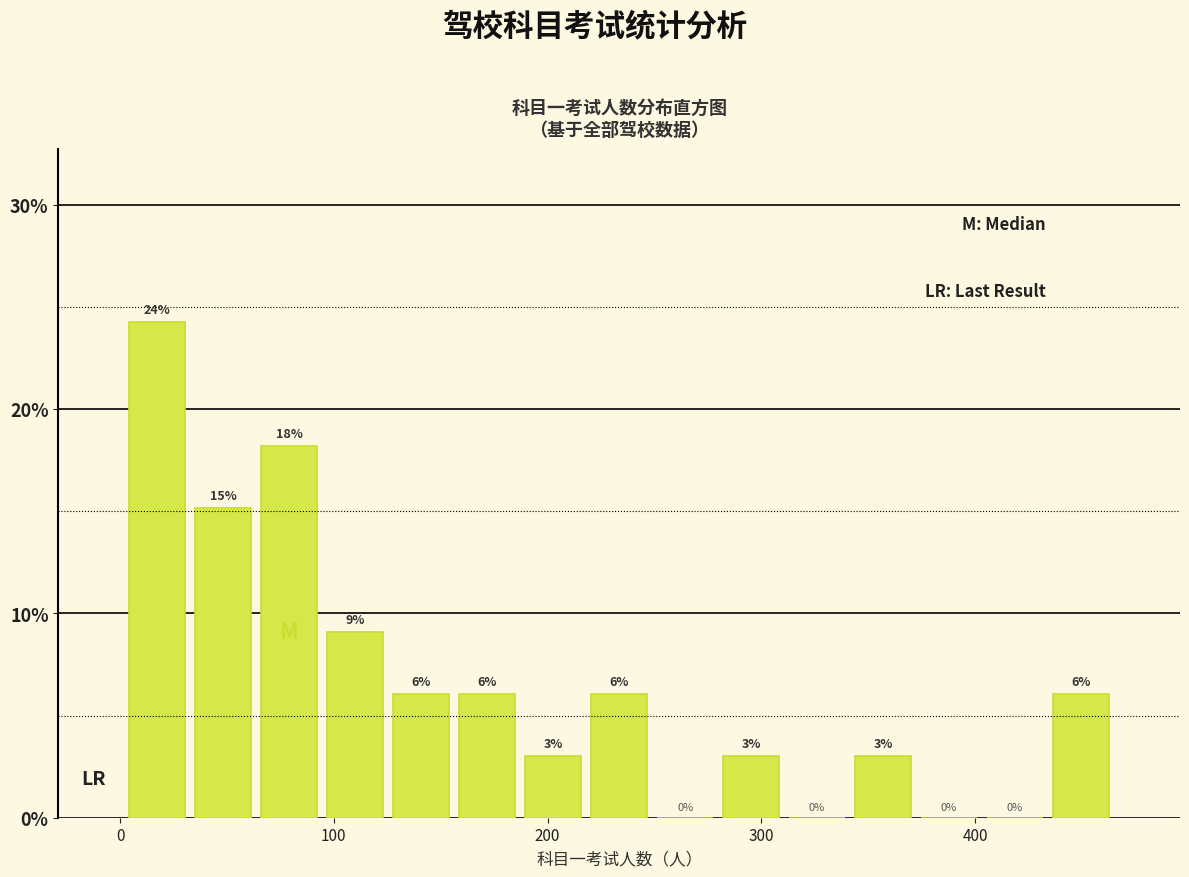

Read against the x-axis, roughly where is the centre of the tallest bar?

20